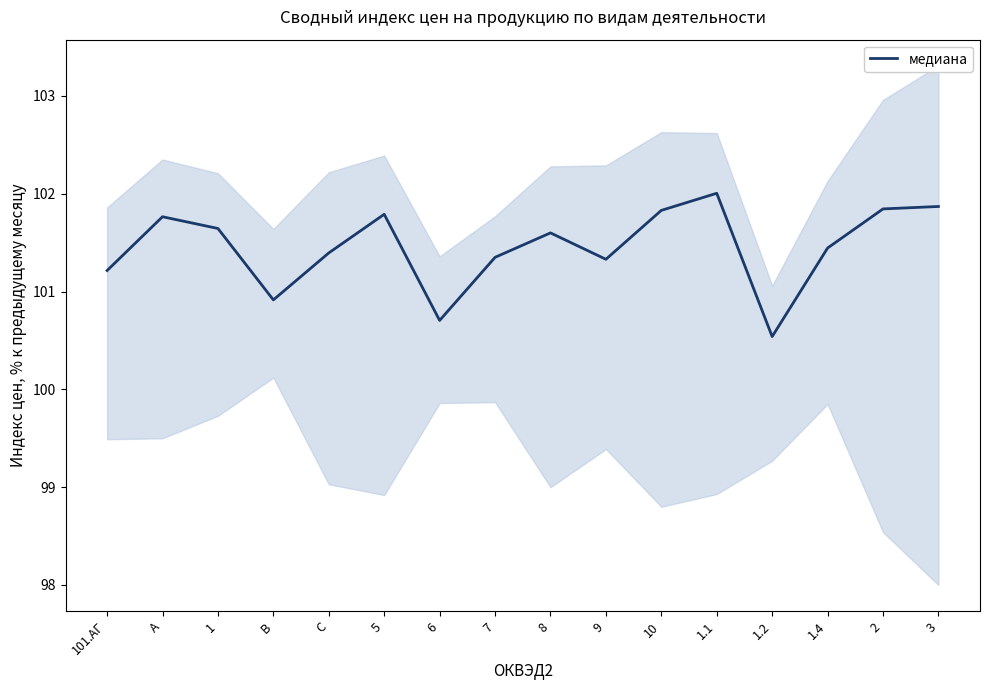

List the labels in order of value, largest first.

1.1, 3, 2, 10, 5, A, 1, 8, 1.4, C, 7, 9, 101.АГ, B, 6, 1.2